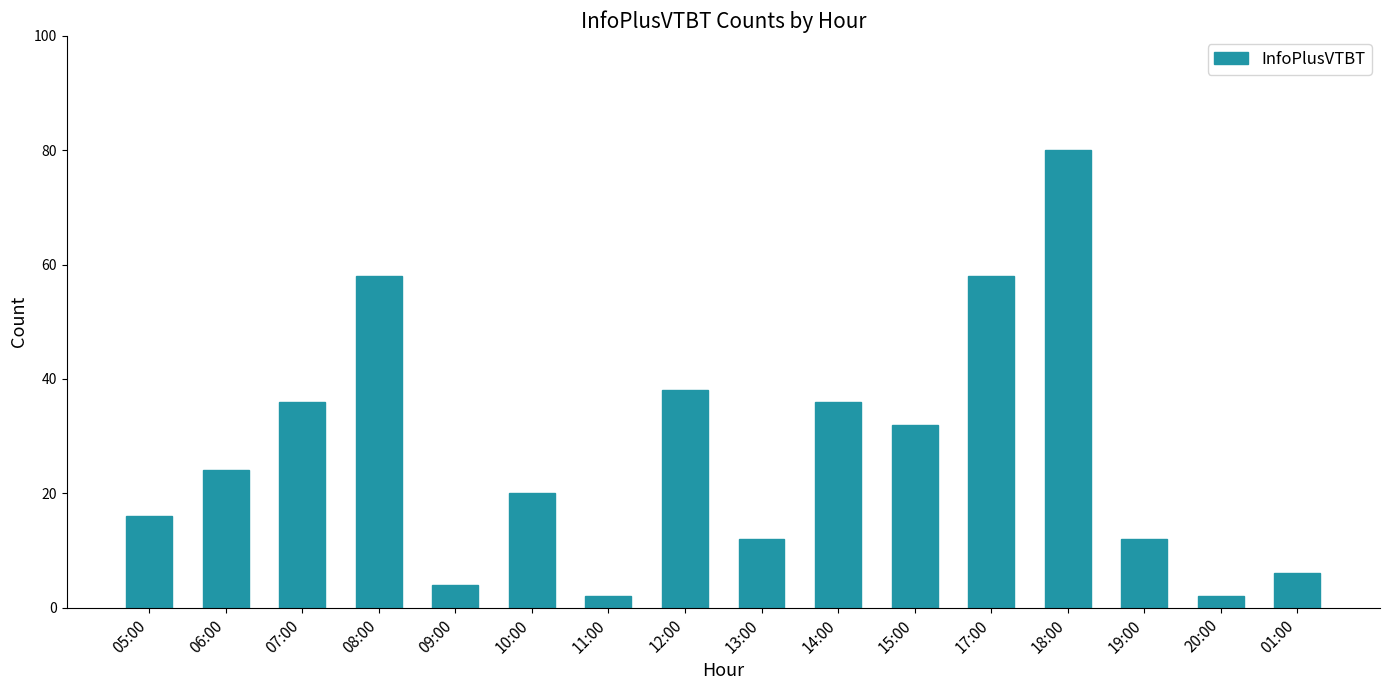

How many values are below 24?

8